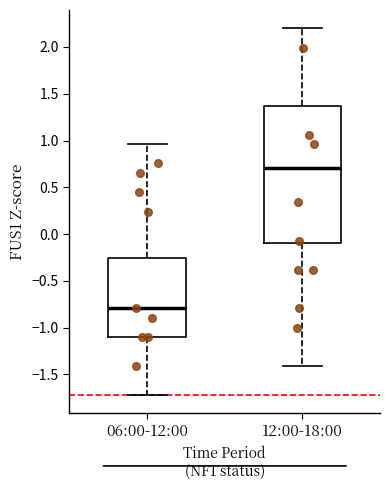

Reading left to right, read every box against the y-axis: the position of its median line, the range the box covers, and the ends of its whiskers. The values are not printed on the chart, so give them approximately, as read against the axis.

06:00-12:00: median -0.80, box -1.10 to -0.25, whiskers -1.70 to 0.95
12:00-18:00: median 0.70, box -0.10 to 1.35, whiskers -1.40 to 2.20